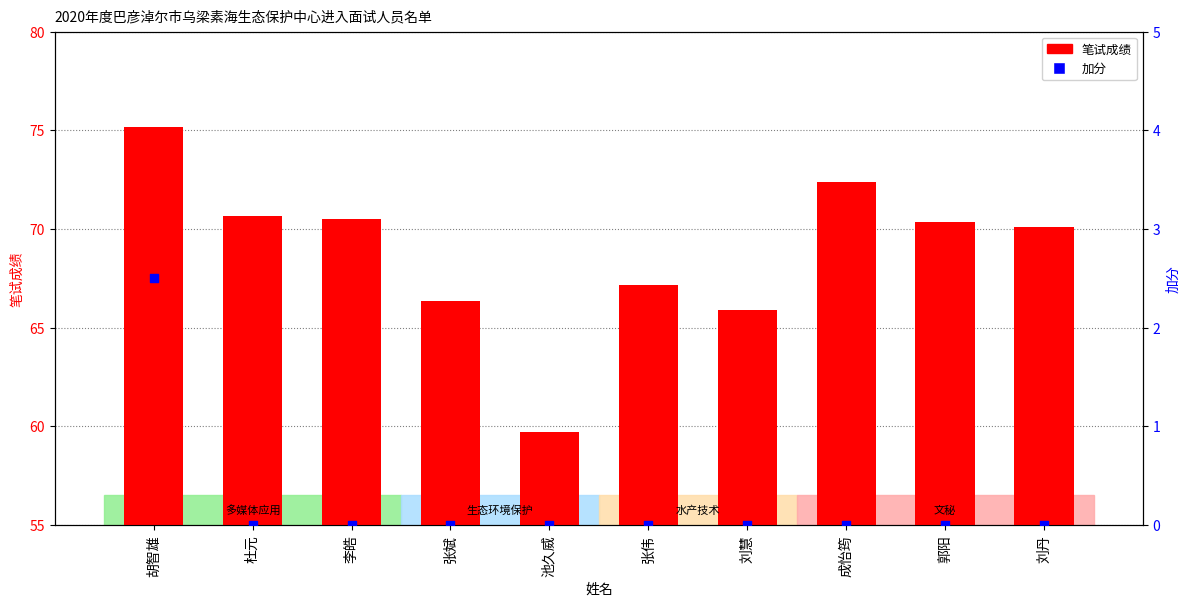

What is the total value across all series at 张斌?

66.4